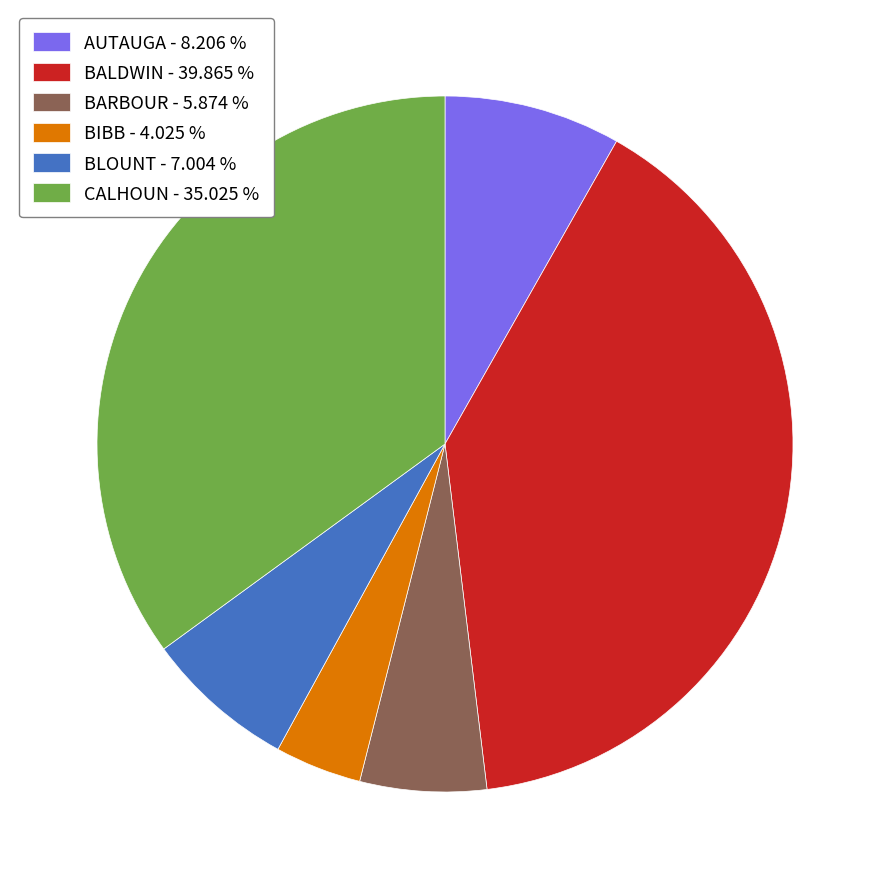

Does any single category account for the majority?

No